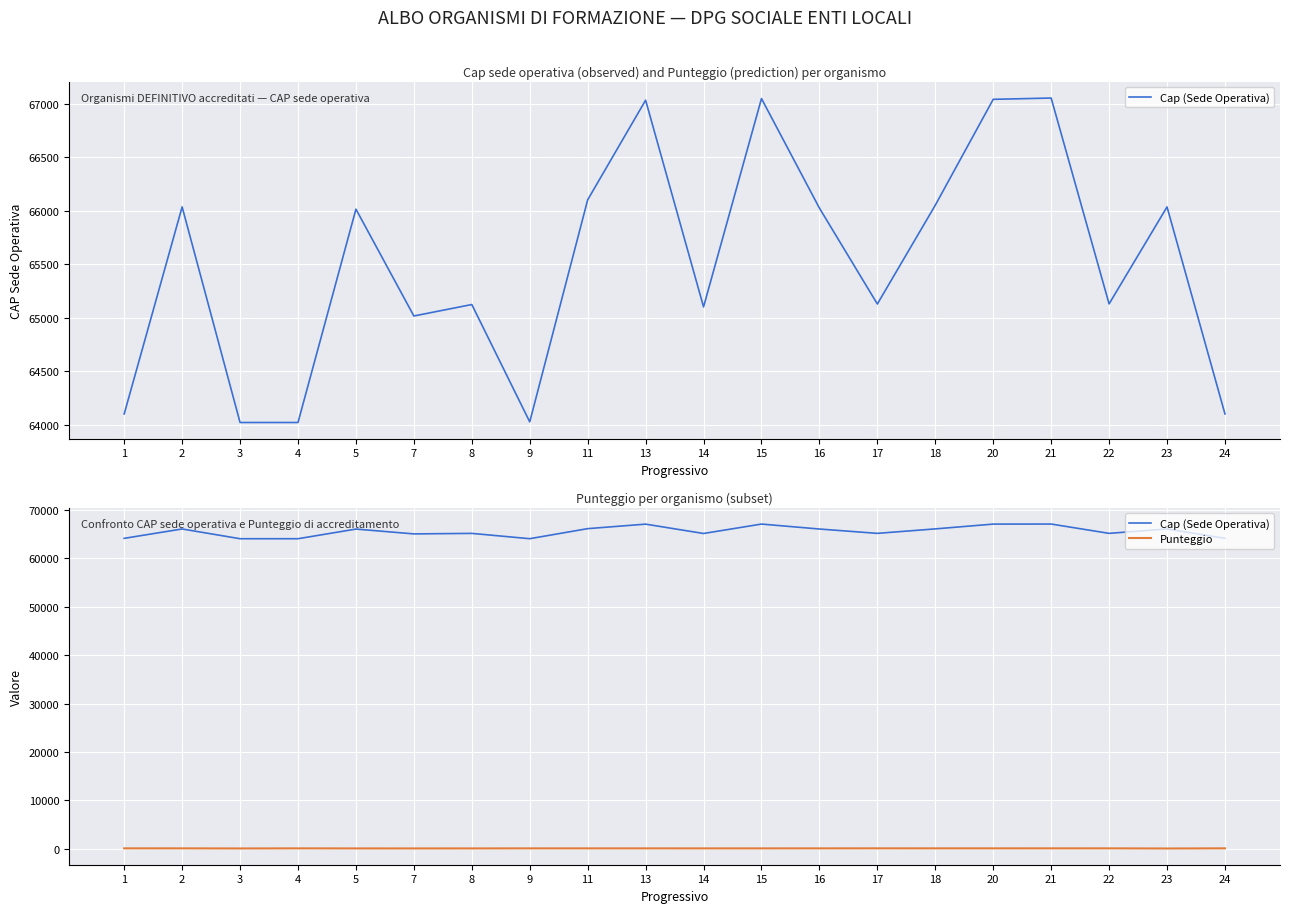

True or false: Punteggio and Cap (Sede Operativa) intersect in this chart.

False